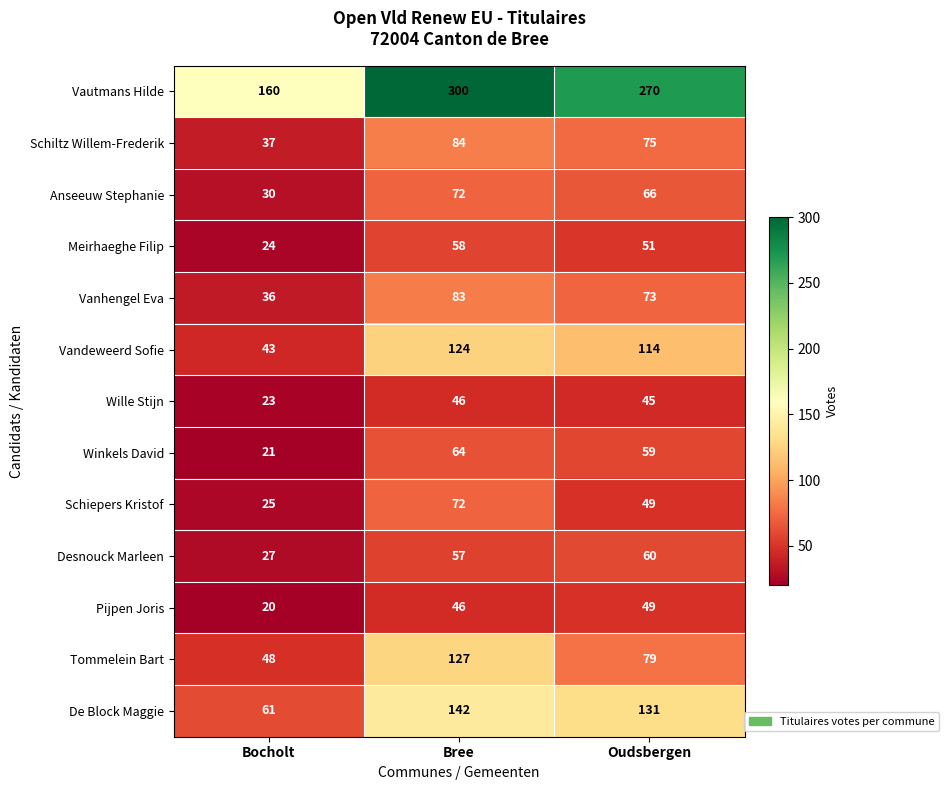

Where is Tommelein Bart nearest to the value 87?

Oudsbergen